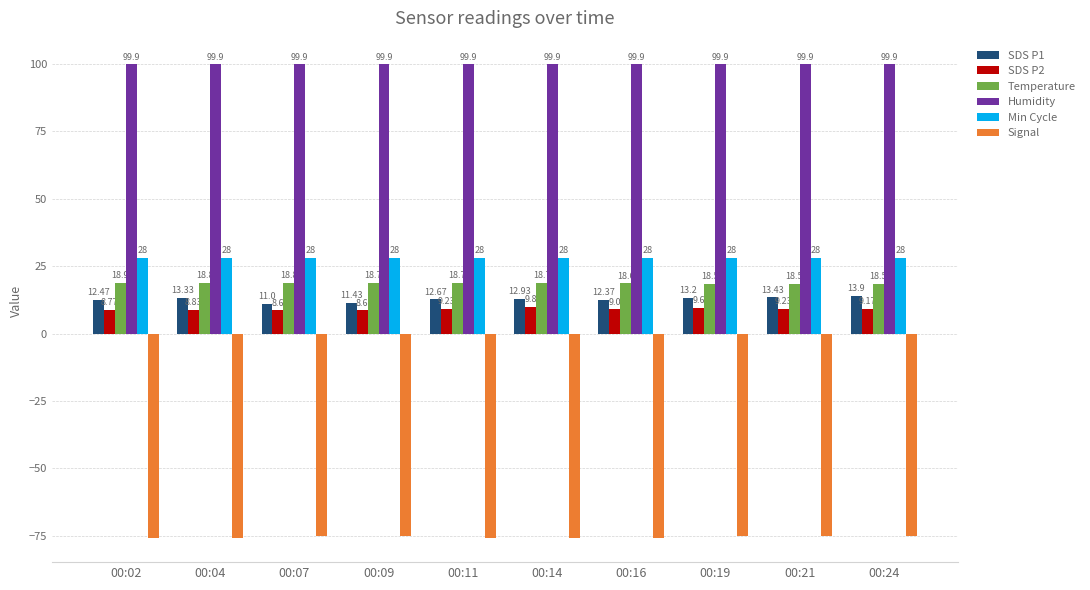

What is the average value of the SDS P2 series?

9.1